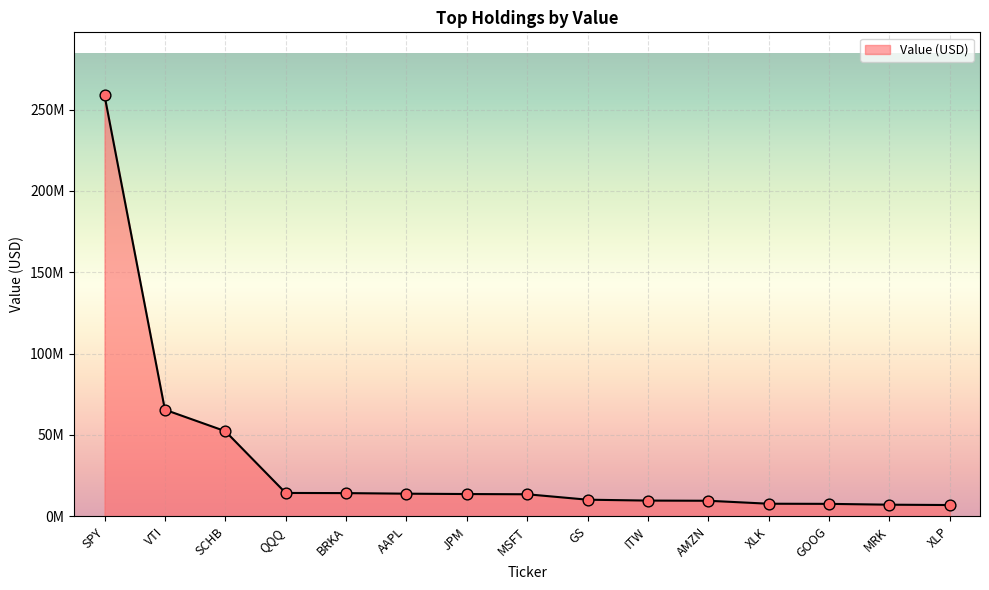

What is the change in value from AAPL to GS?

-3698000